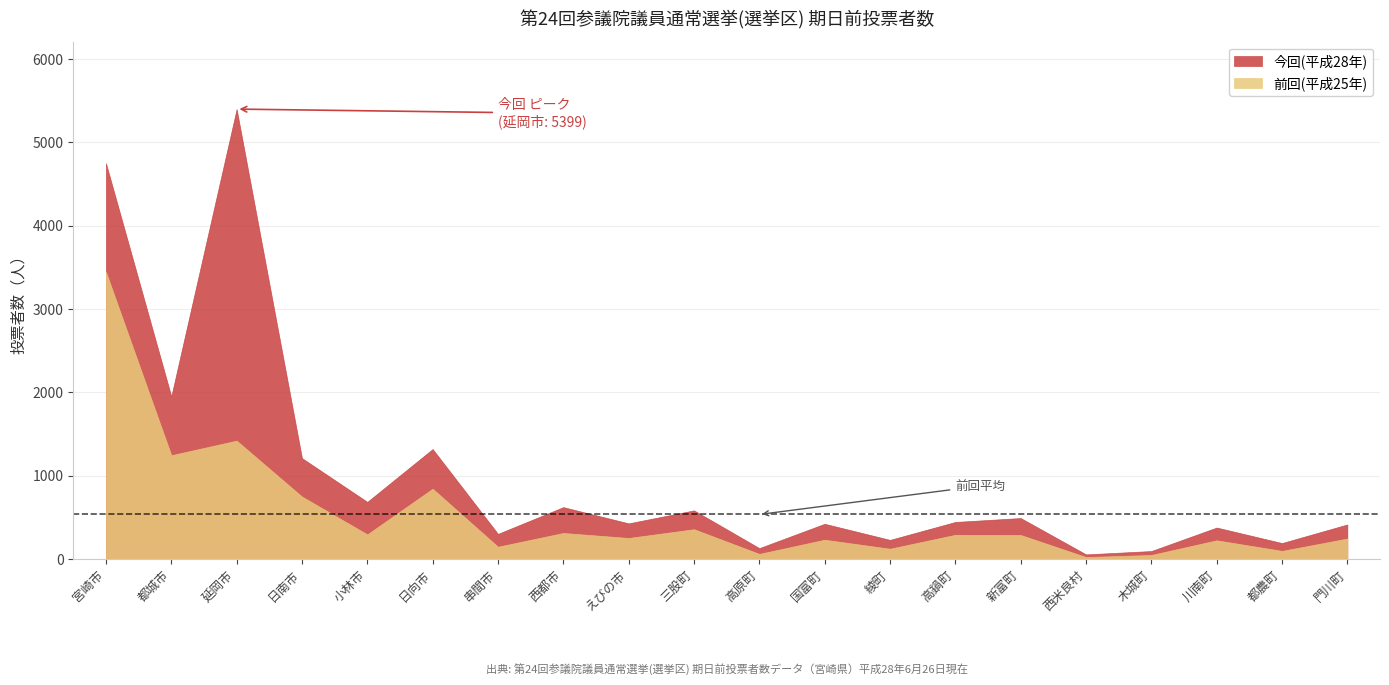

What is the sum of all 前回(平成25年) values?

10714